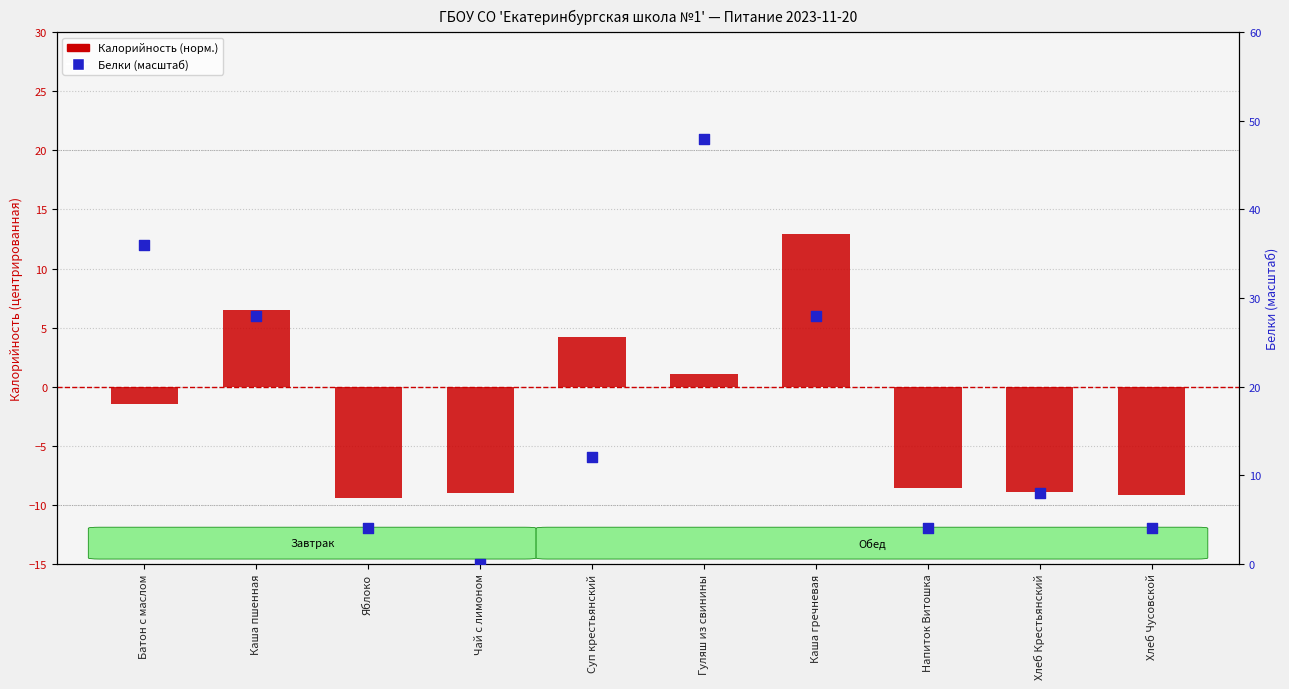

Which series has the widest spread of Y values?

Белки (масштаб)